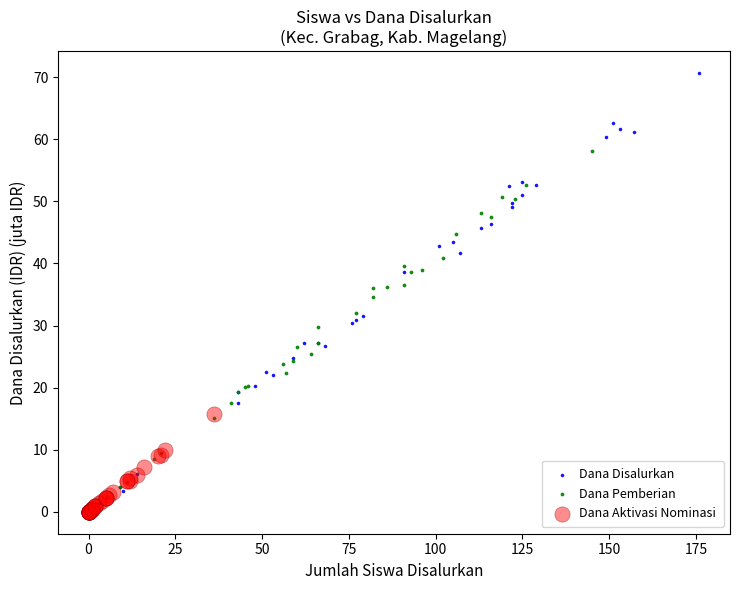

Which series has the largest Y range (max minus min)?

Dana Disalurkan